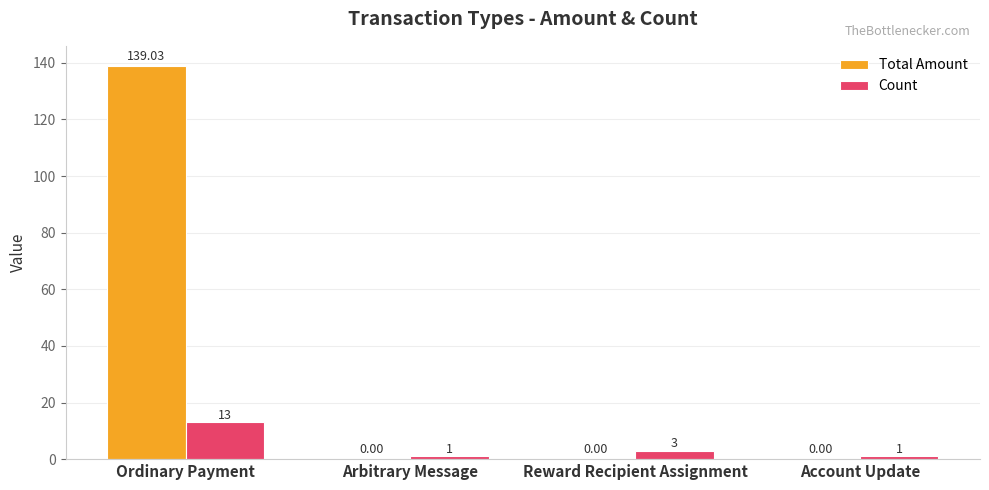

At which label is Count closest to 7?

Reward Recipient Assignment